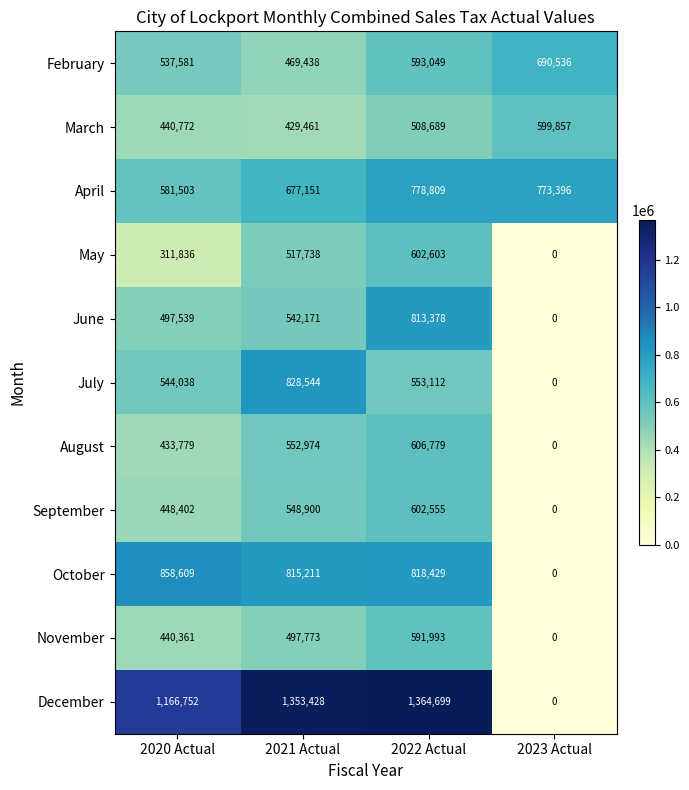

True or false: October has a value of 1269275 at 2021 Actual.

False